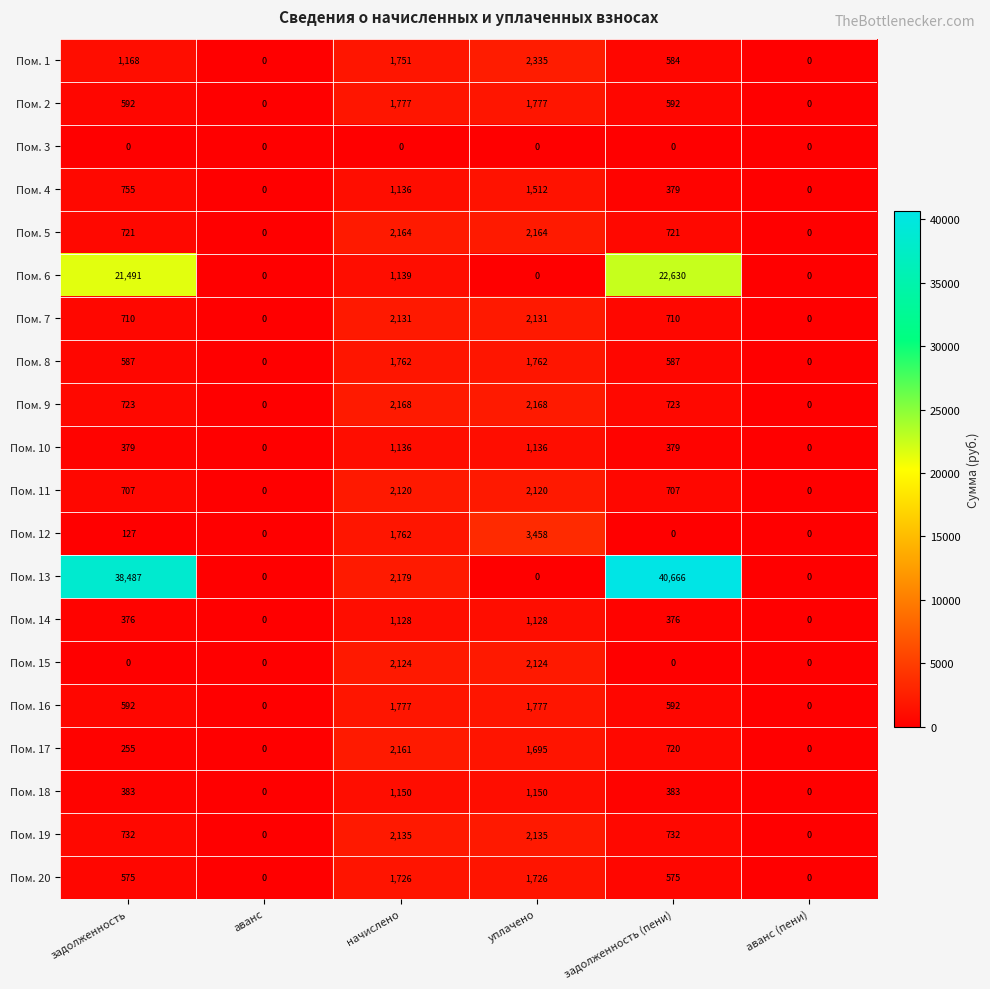

Which series changed the most between уплачено and аванс (пени)?

Пом. 12